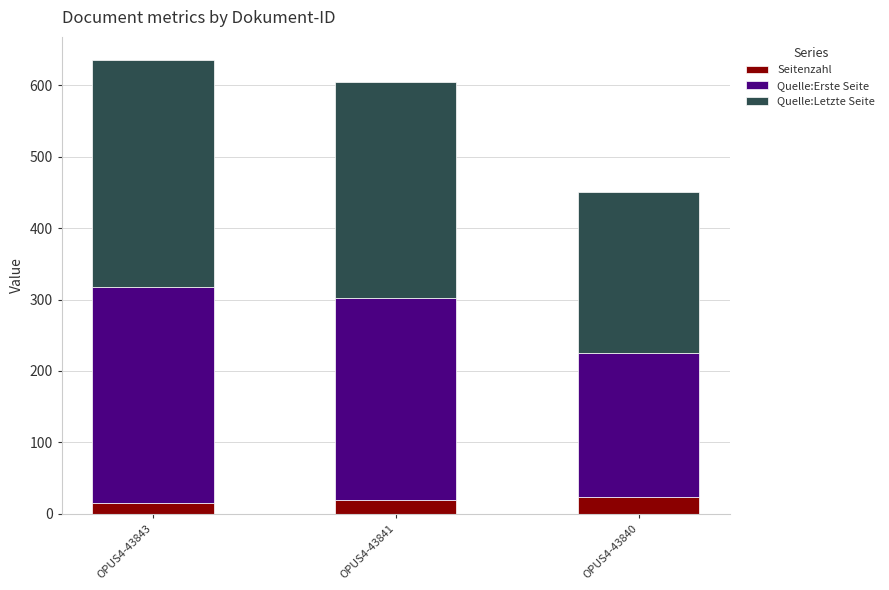

What is the average value of the Seitenzahl series?

19